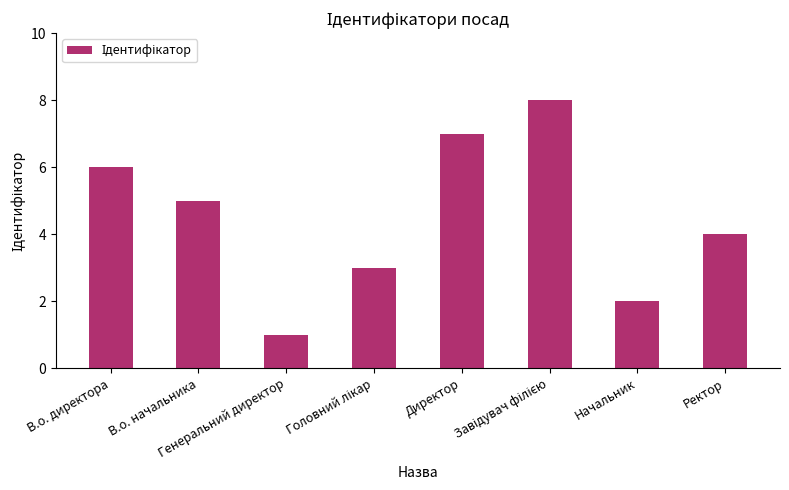

What is the difference between the maximum and minimum values?

7